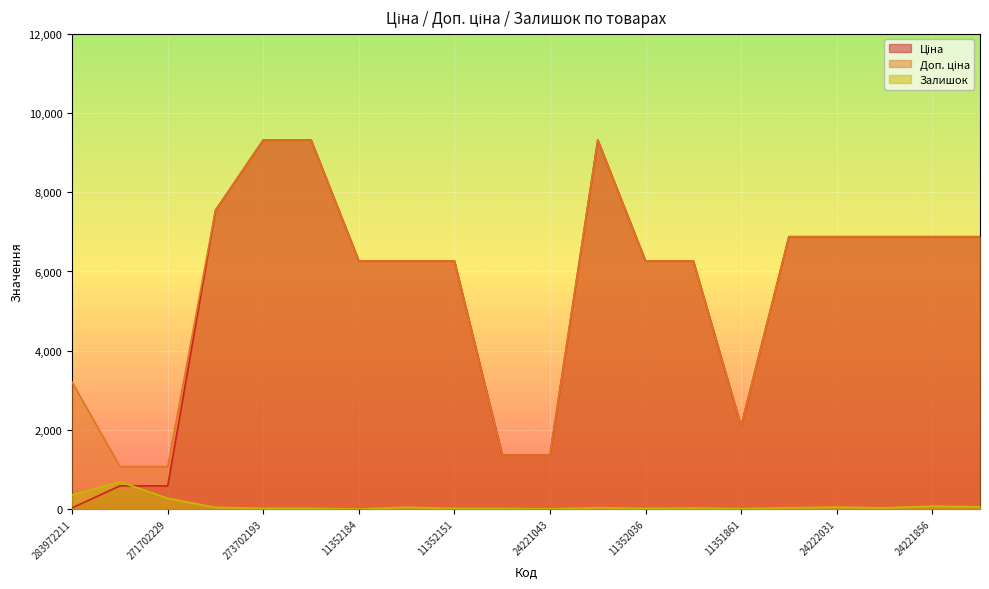

What is the value of the Залишок point at the 9th from the left?

17.0